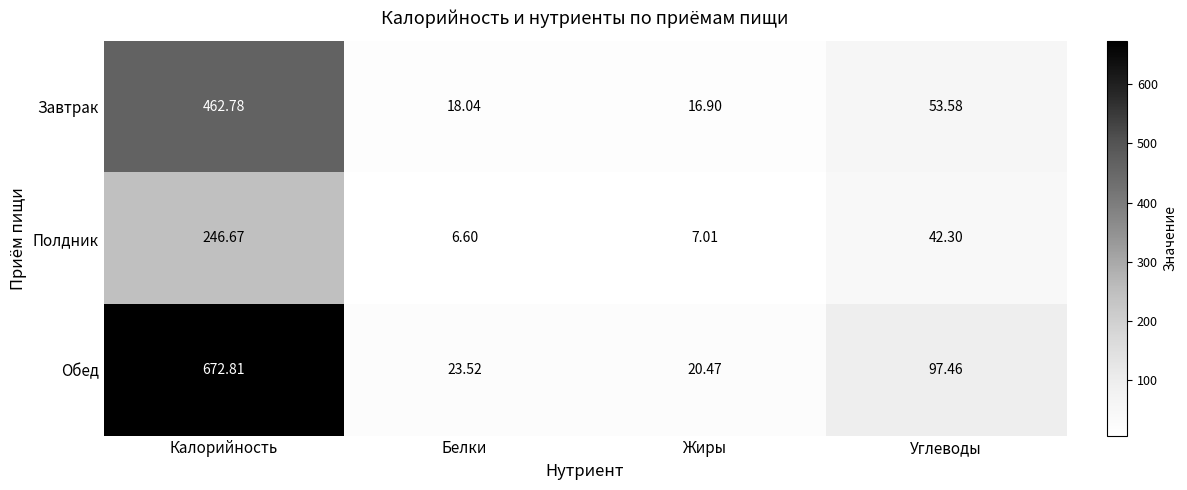

At which category is the sum across all series the highest?

Калорийность